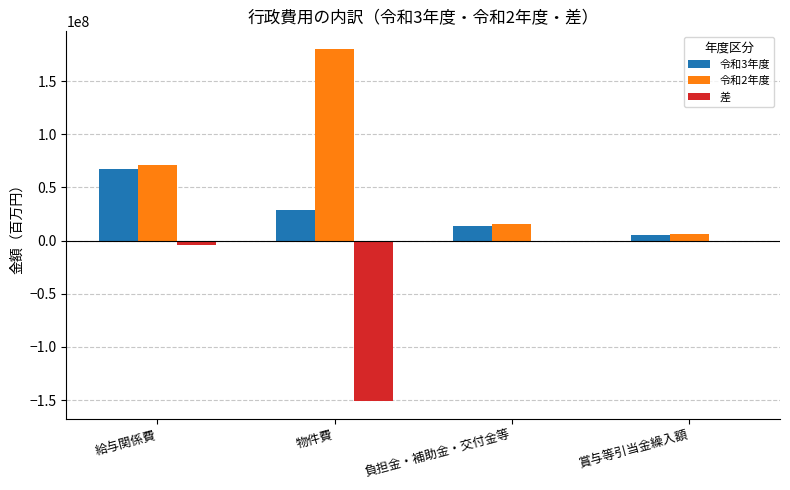

Which series has the largest total across all categories?

令和2年度